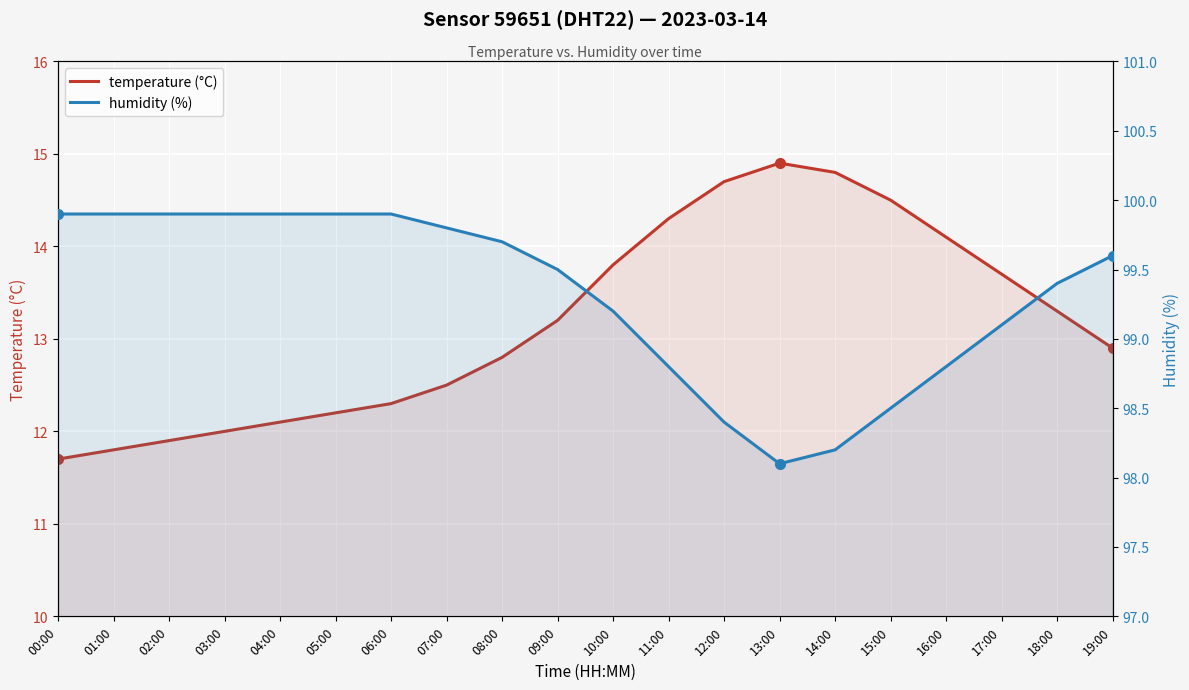

Which series has the largest total across all categories?

humidity (%)